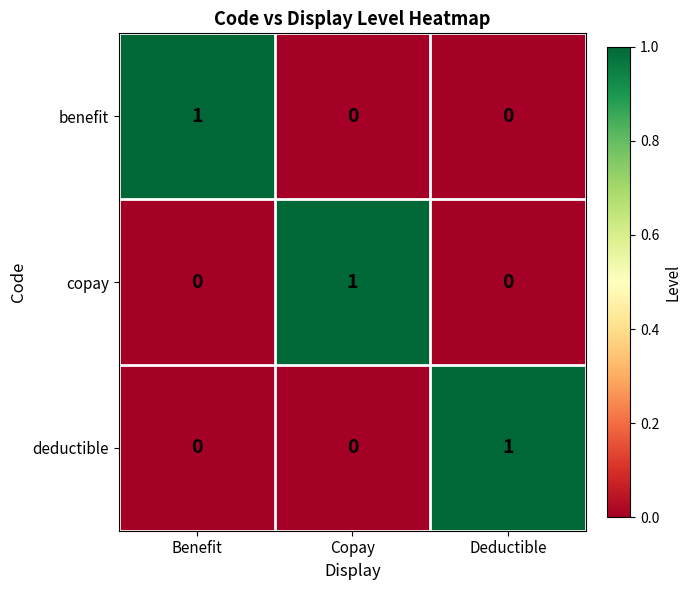

At how many categories does at least one series exceed 0?

3